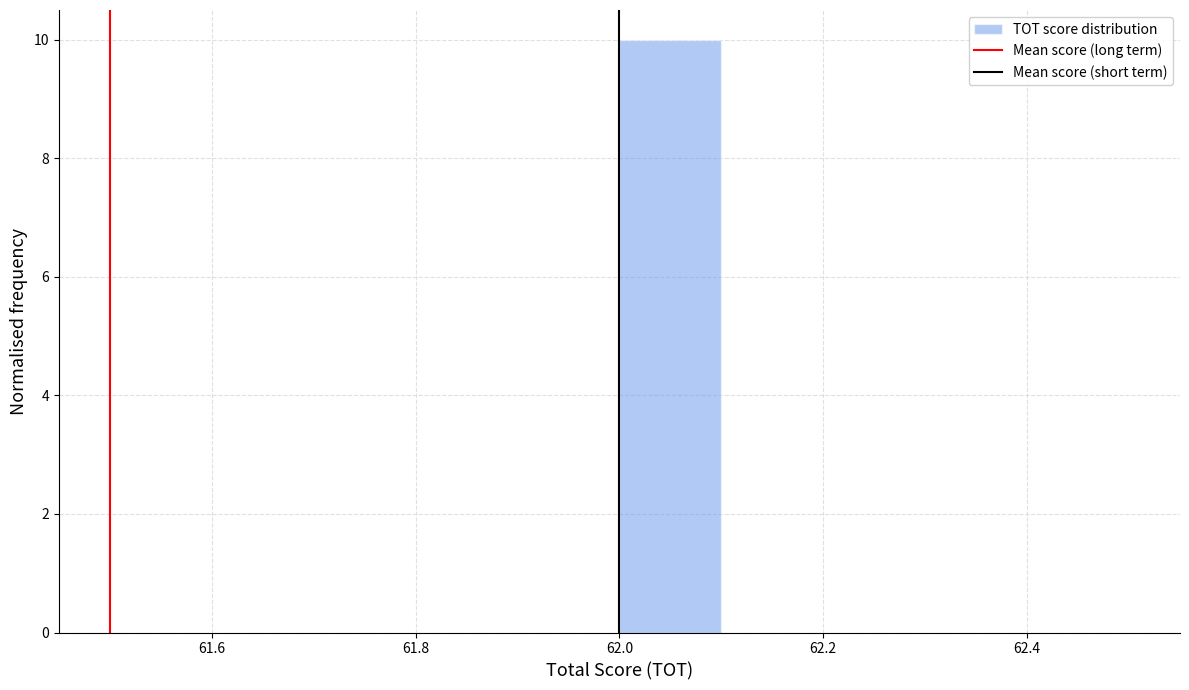

Reading left to right, list every bar in this chart as the range it spans on the x-axis followed by its height. The values are not printed on the chart, so give them approximately, as read against the axis.

61.5 to 61.6: 0
61.6 to 61.7: 0
61.7 to 61.8: 0
61.8 to 61.9: 0
61.9 to 62.0: 0
62.0 to 62.1: 10
62.1 to 62.2: 0
62.2 to 62.3: 0
62.3 to 62.4: 0
62.4 to 62.5: 0